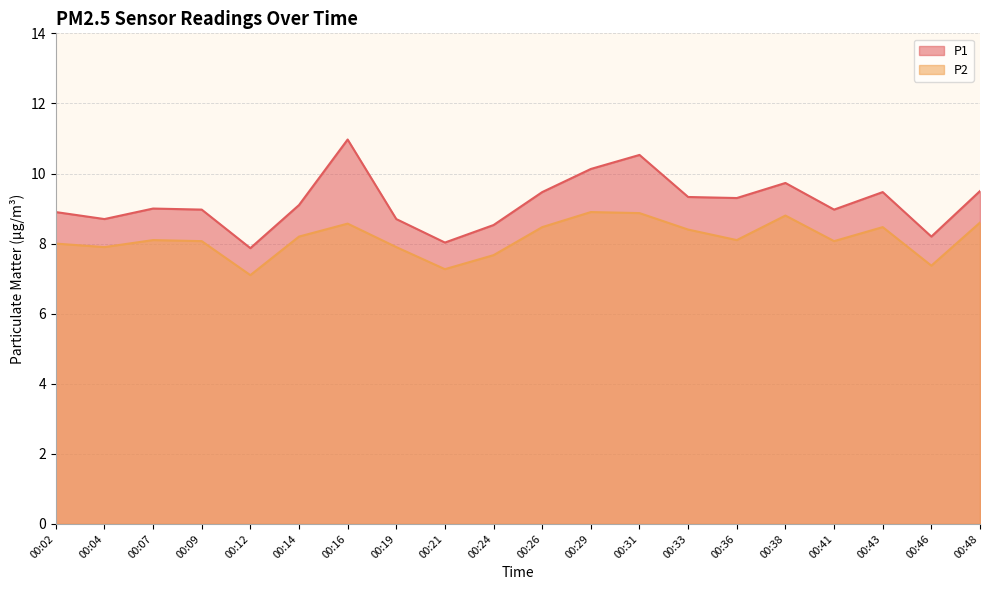

Where does the P2 series first go above 8?

00:07